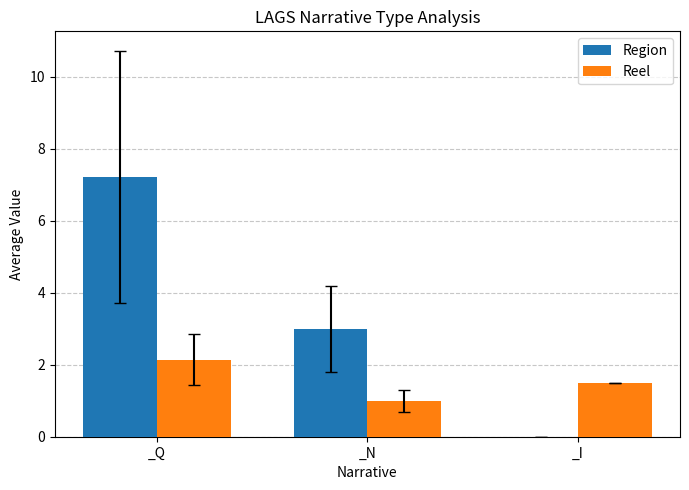

What is the highest value of the Reel series?

2.1